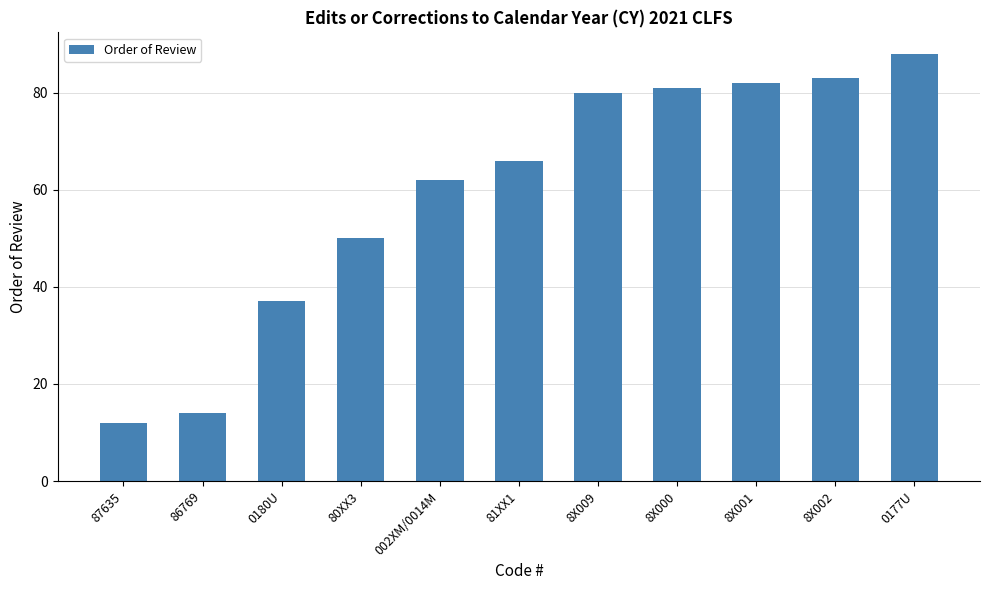

Is it true that the value at 8X001 is 46?

False